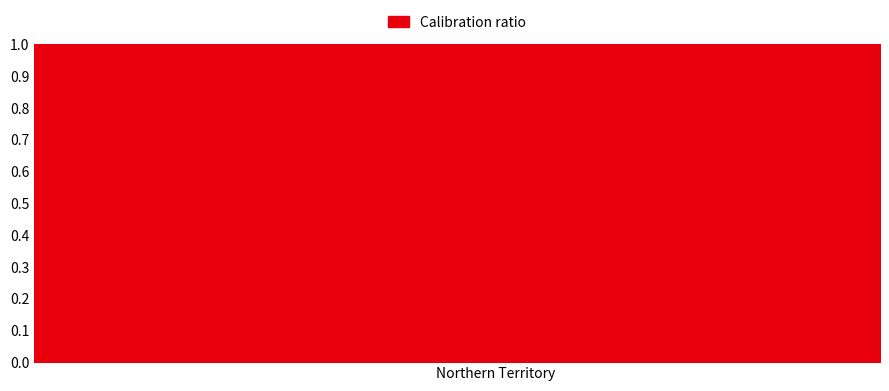

Does the chart have visible grid lines?

Yes